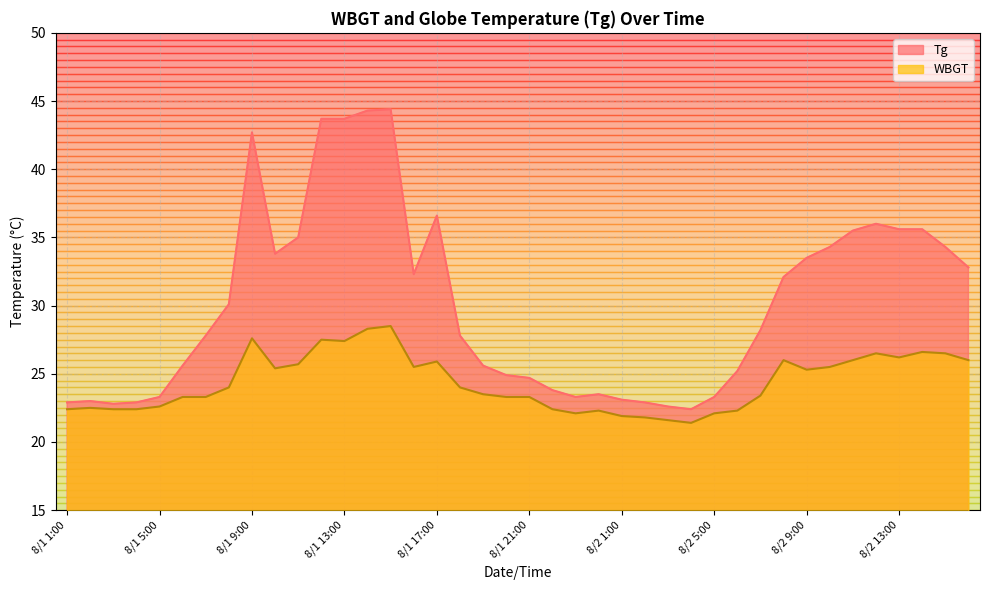

The Tg series shows 16.0 at 8/1 2:00. True or false?

False